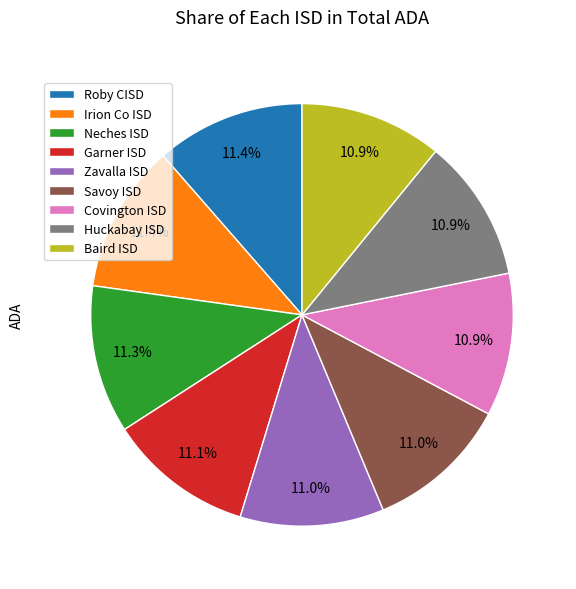

What portion of the pie excludes Covington ISD?

89.1%